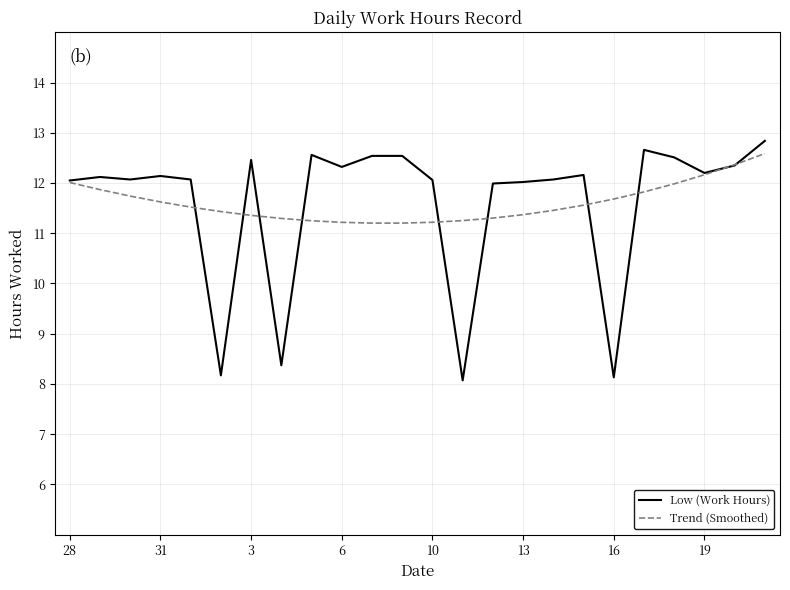

How many lines are shown in the chart?

2